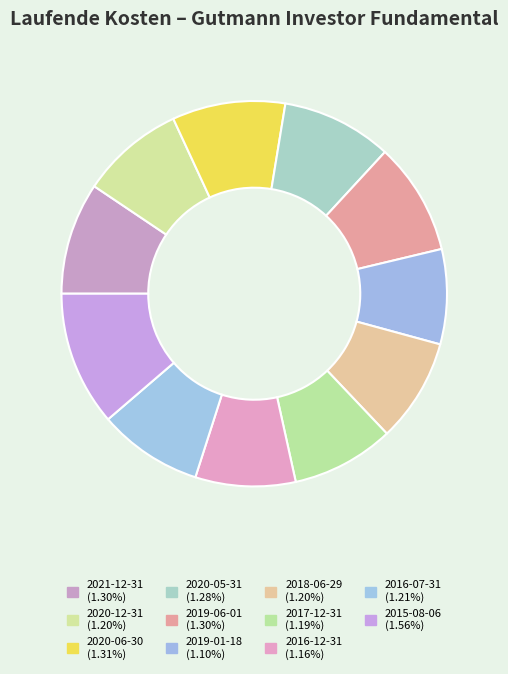

What percentage is the 2015-08-06 slice, to the nearest percent?

11%